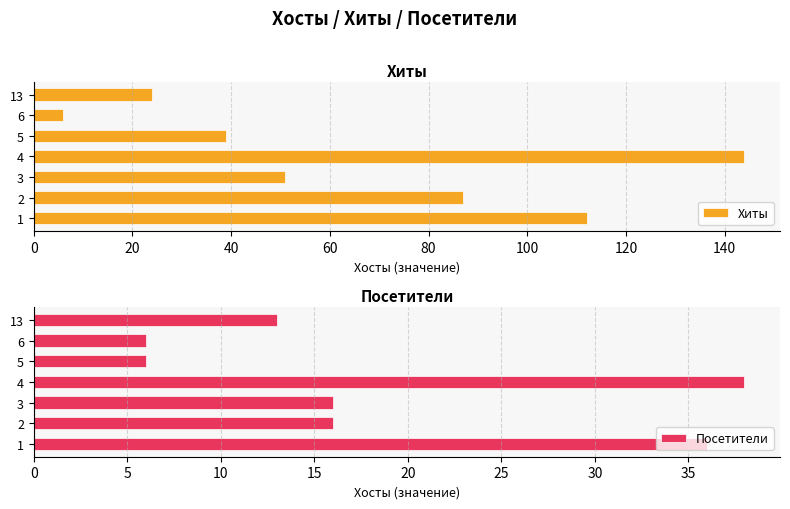

What is the sum of the Хиты values at 3 and 4?

195